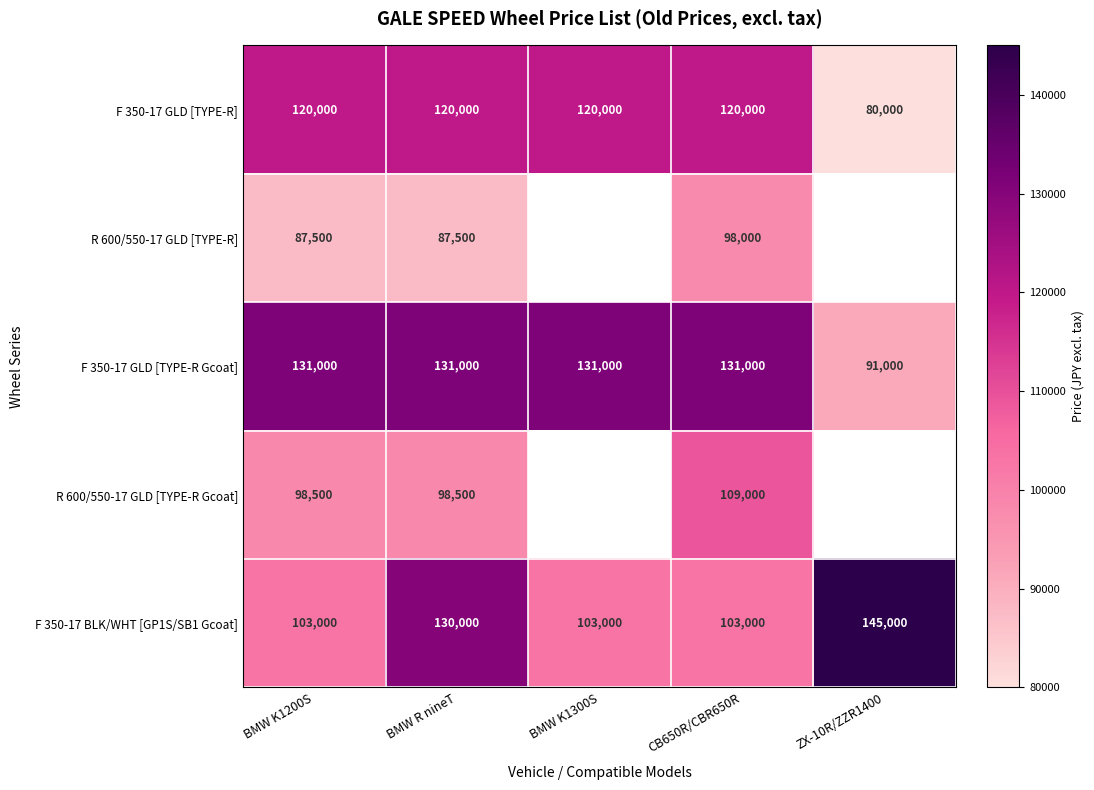

What is the maximum value shown in the chart?

145000.0